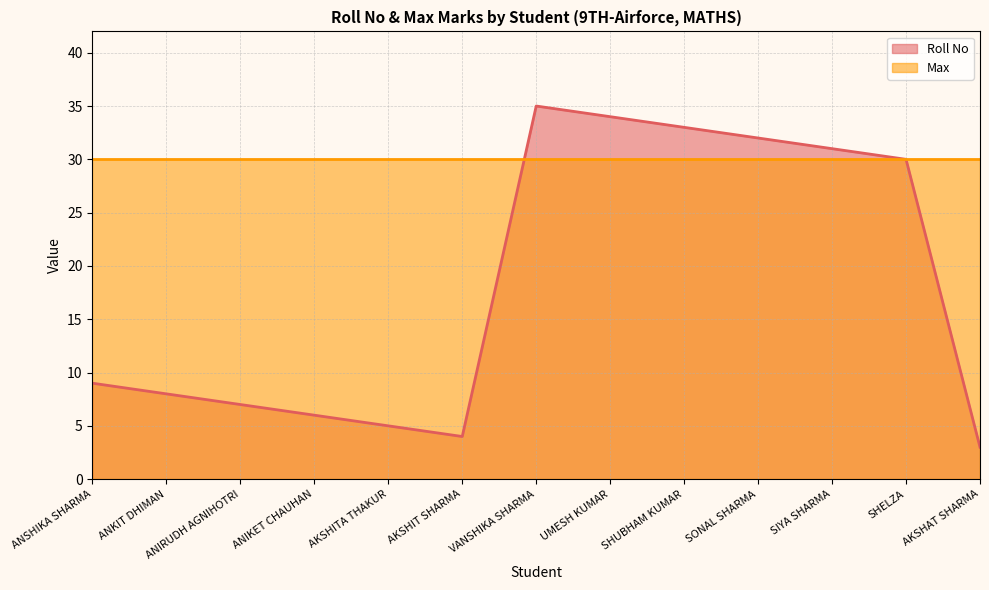

What is the approximate value of Max at SHUBHAM KUMAR?

30